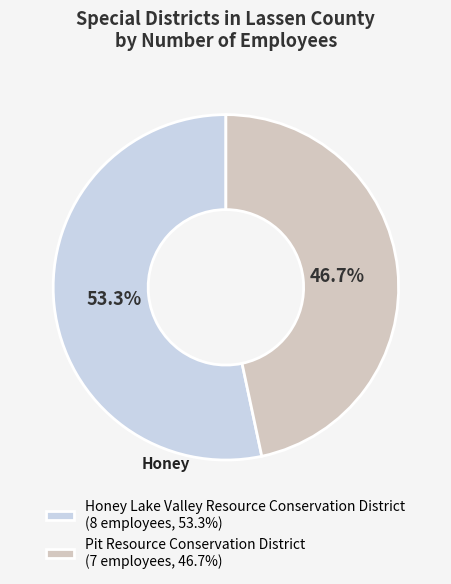

To the nearest percent, what is the difference between the largest and smallest slice percentages?

7%